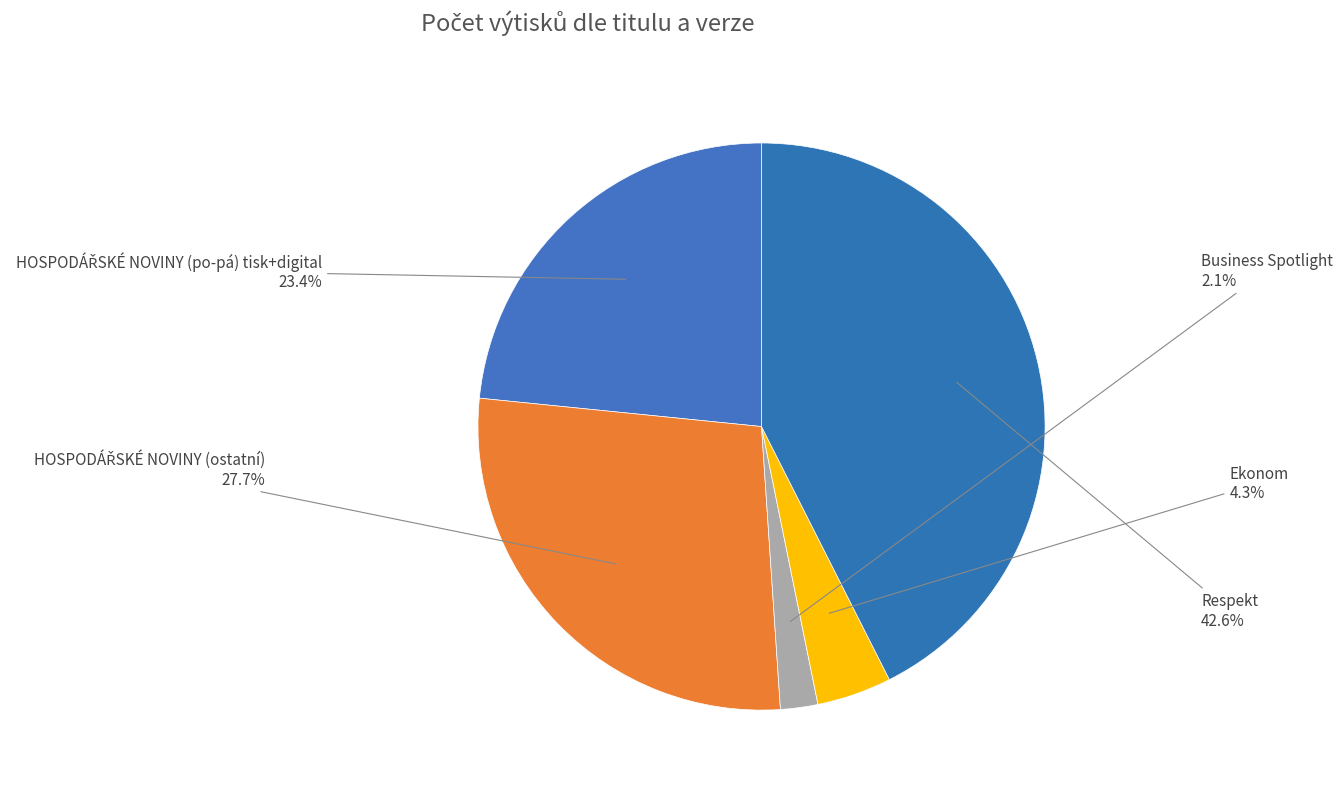

What portion of the pie excludes Respekt?

57.4%